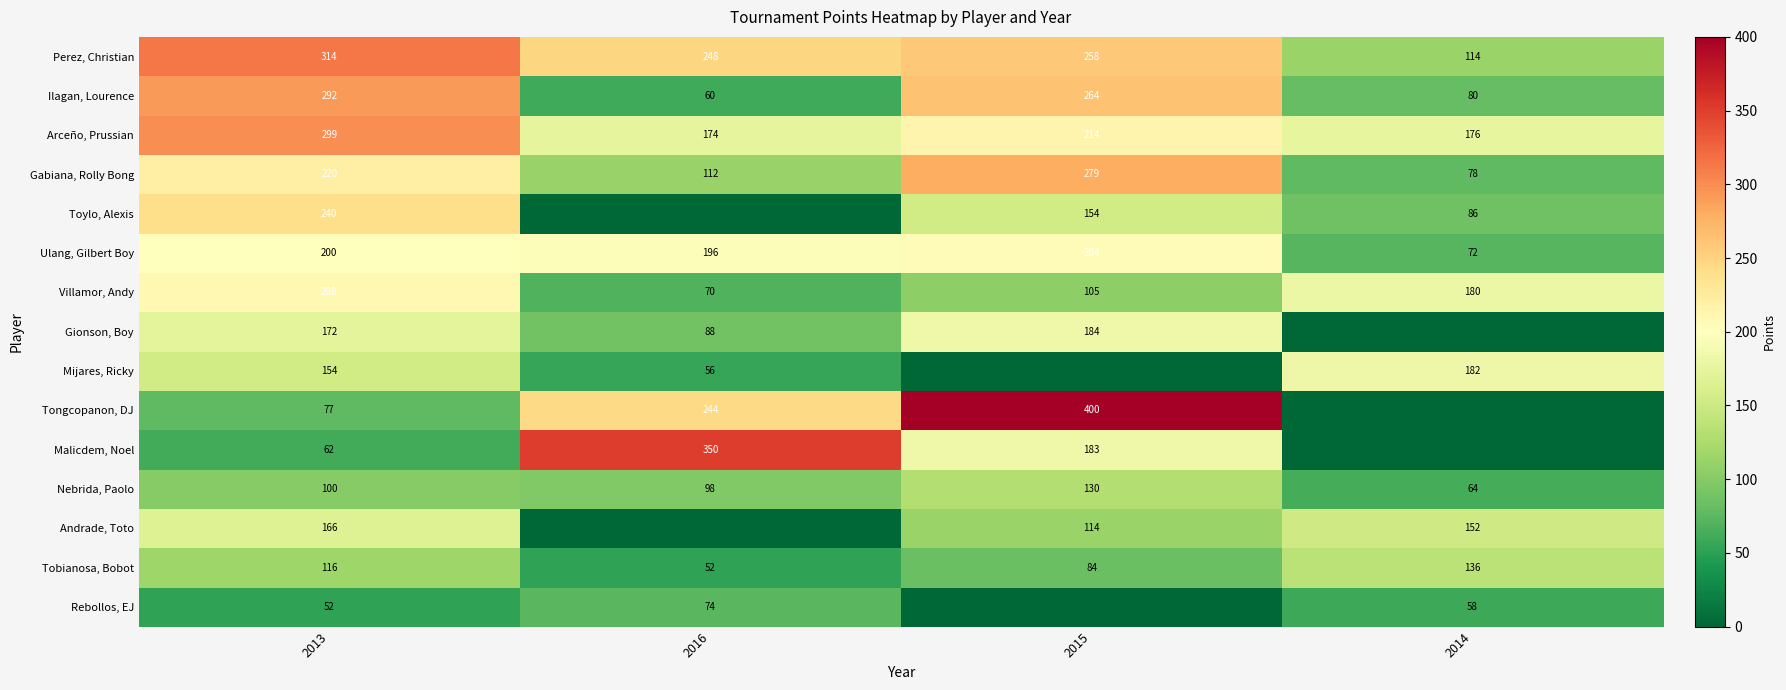

The Ulang, Gilbert Boy series shows 200 at 2013. True or false?

True